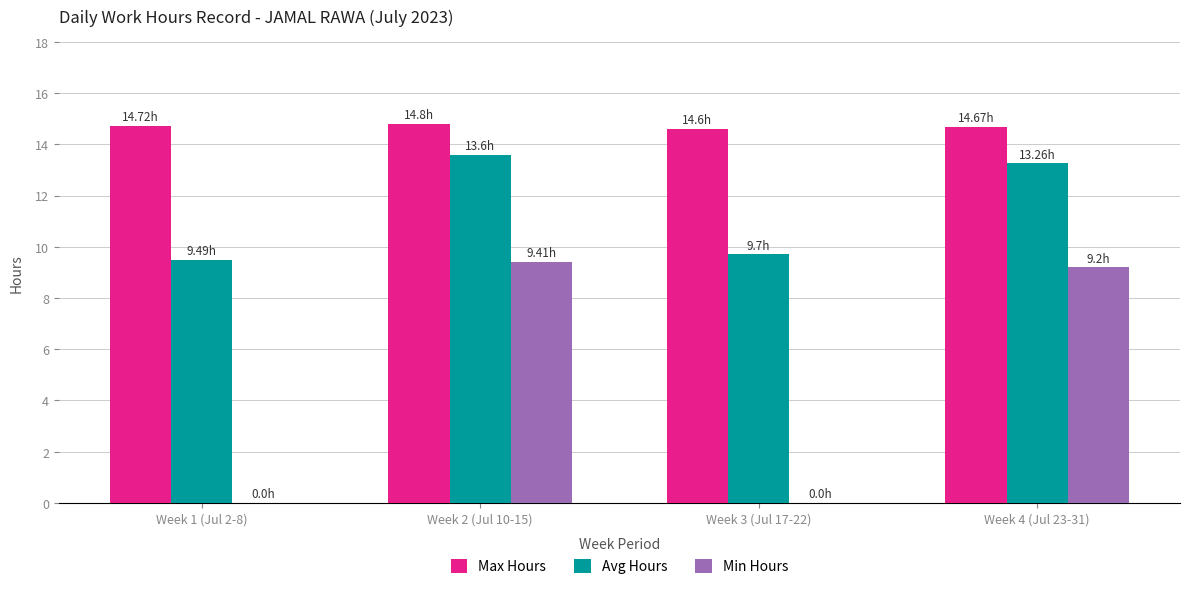

Is the value of Max Hours at Week 1 (Jul 2-8) greater than the value of Avg Hours at Week 2 (Jul 10-15)?

Yes